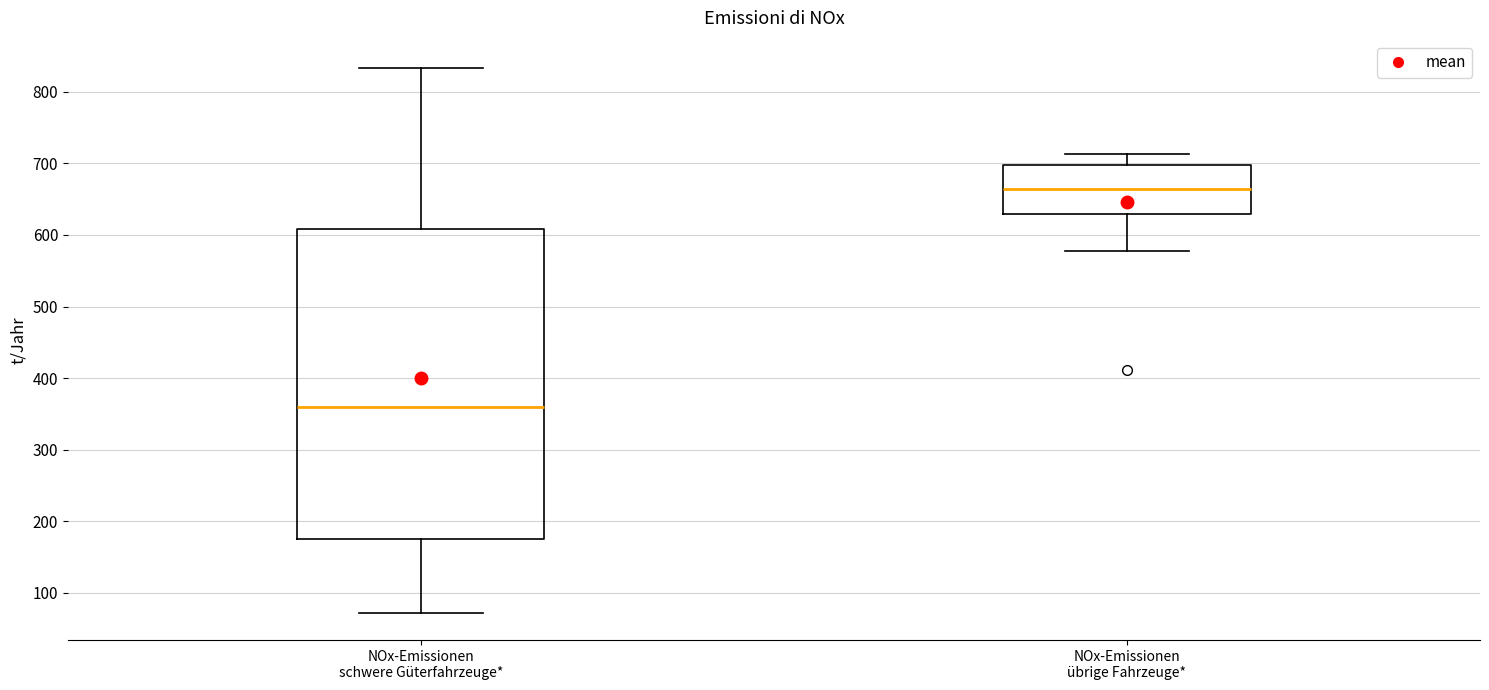

Where does the upper whisker of the box for NOx-Emissionen schwere Güterfahrzeuge* end on the y-axis? The values are not printed on the chart, so give them approximately, as read against the axis.

830